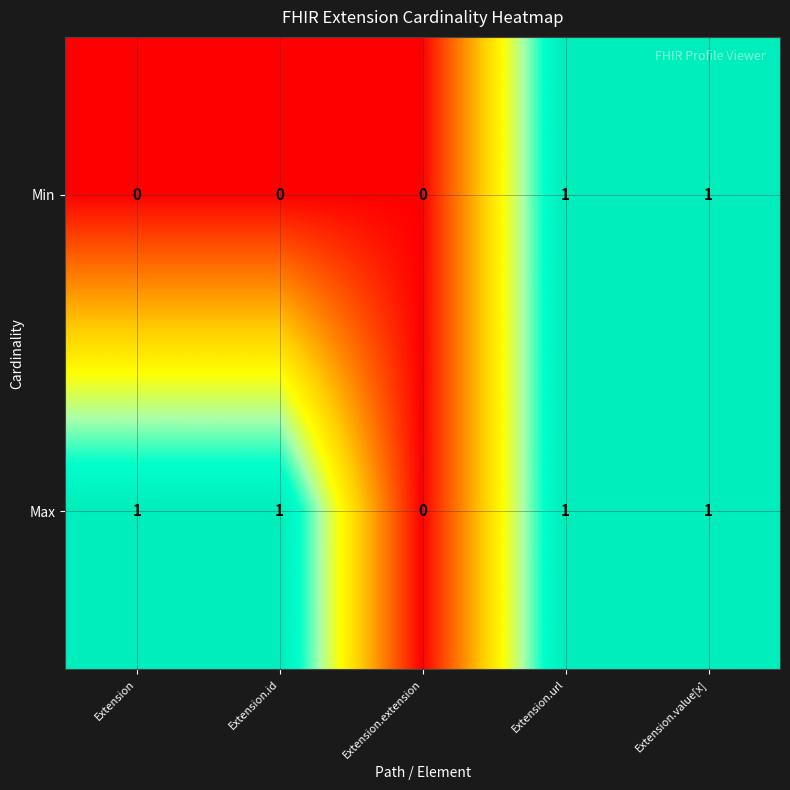

Which category has the lowest value in the Max series?

Extension.extension